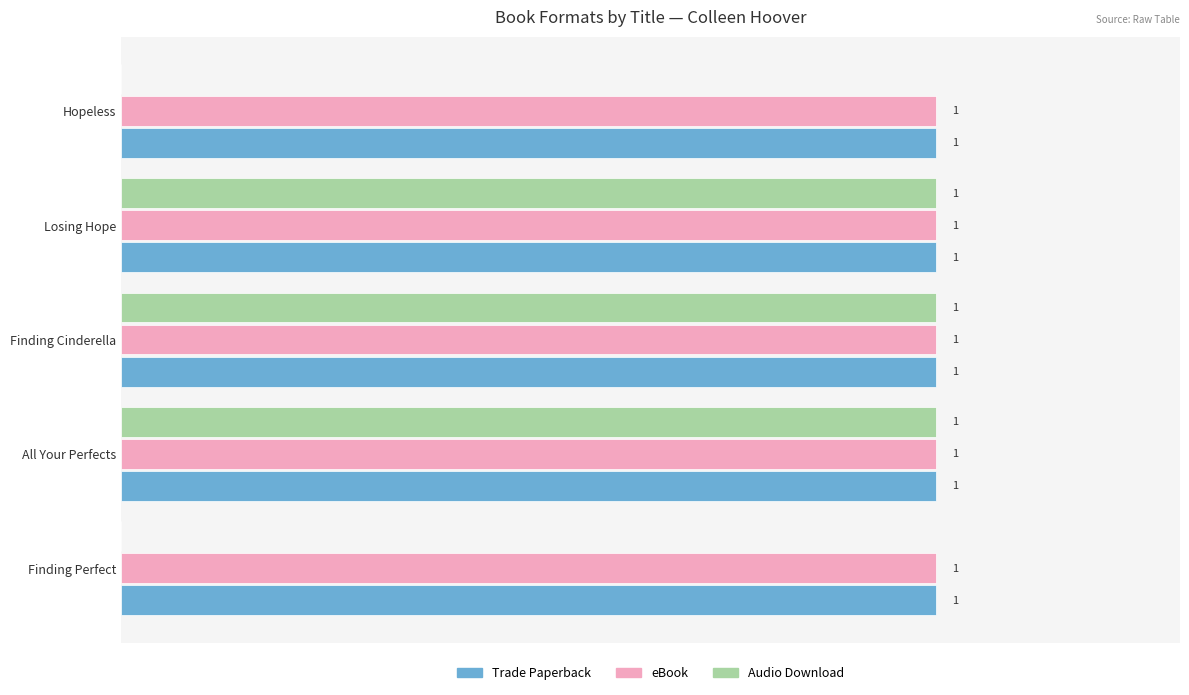

What are all the series names shown in the legend?

Trade Paperback, eBook, Audio Download